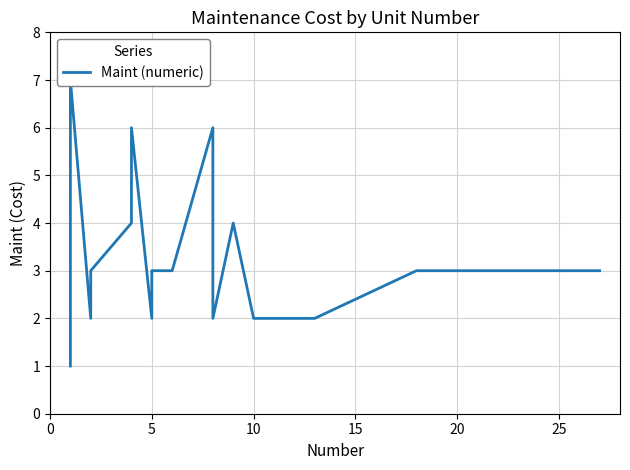

Is it true that the value at 25 is 10?

False